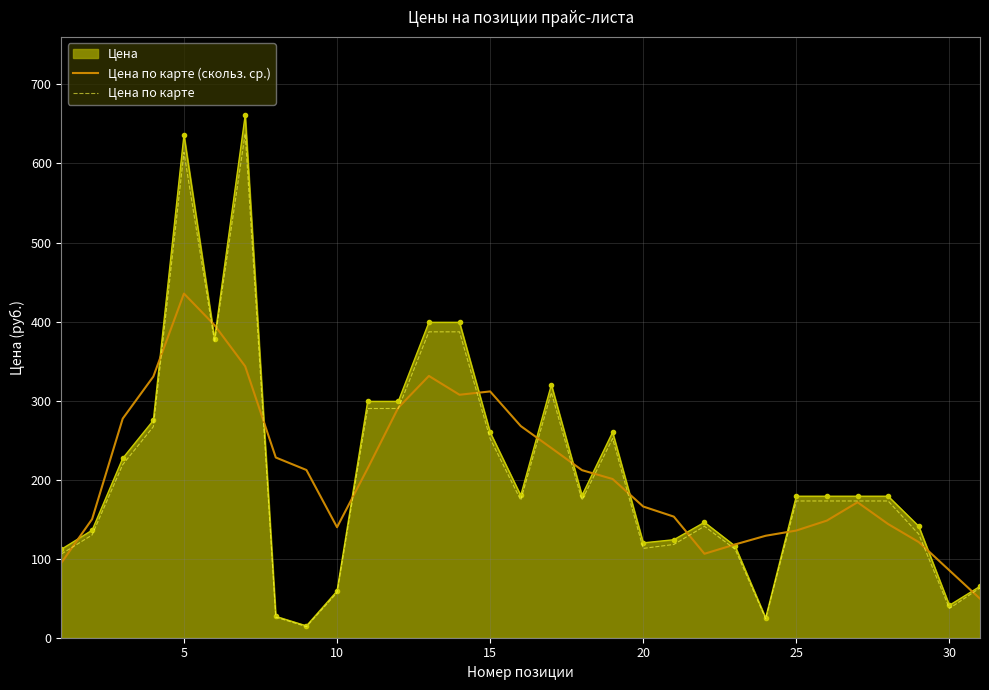

How many distinct data groups are displayed?

3